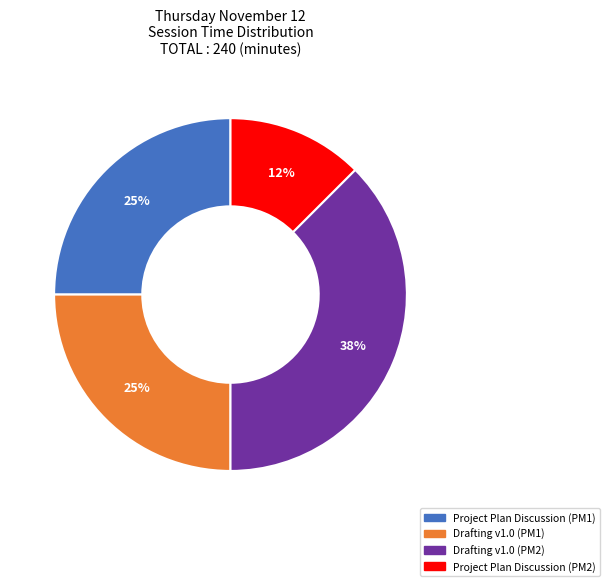

Is there any slice that represents more than half of the pie?

No